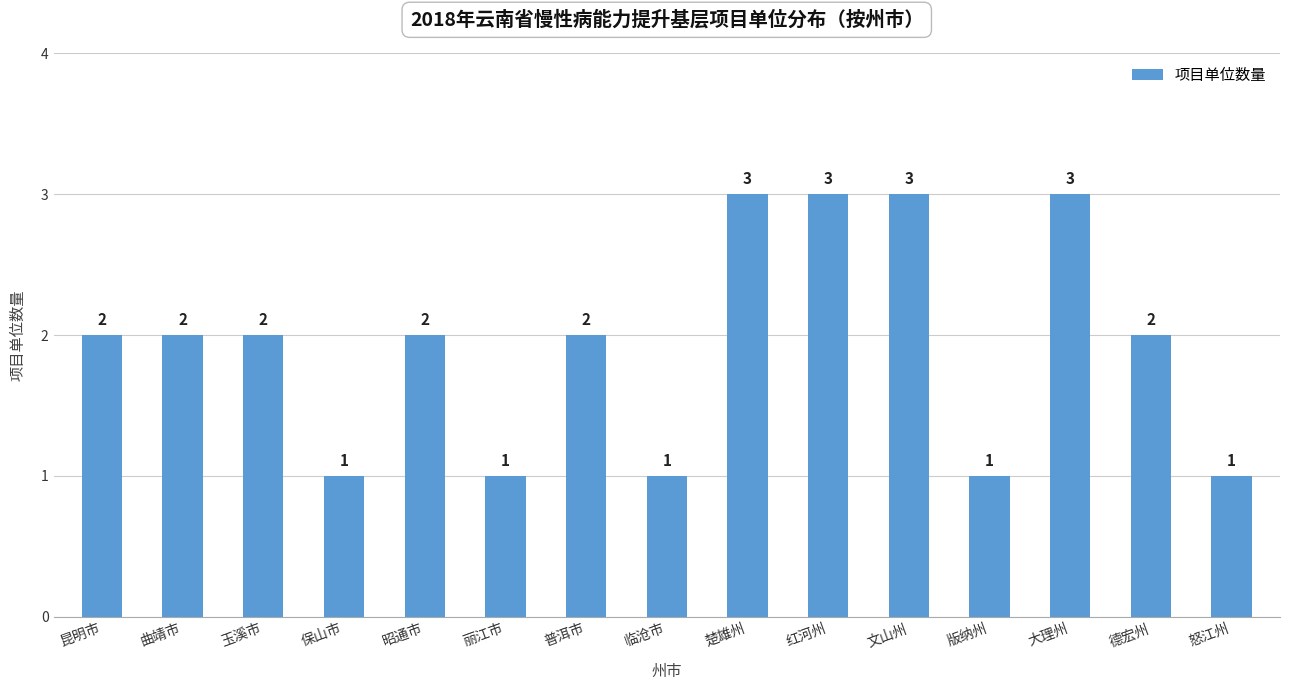

Are the bars grouped side by side (vs. stacked)?

No